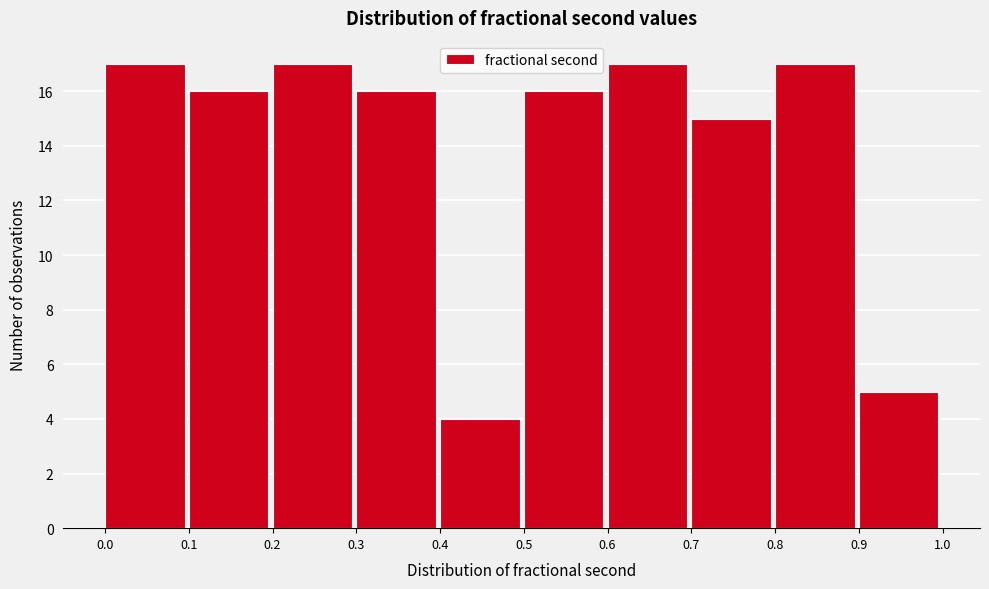

Reading left to right, list every bar in this chart as the range it spans on the x-axis followed by its height. The values are not printed on the chart, so give them approximately, as read against the axis.

0.0 to 0.1: 17
0.1 to 0.2: 16
0.2 to 0.3: 17
0.3 to 0.4: 16
0.4 to 0.5: 4
0.5 to 0.6: 16
0.6 to 0.7: 17
0.7 to 0.8: 15
0.8 to 0.9: 17
0.9 to 1.0: 5